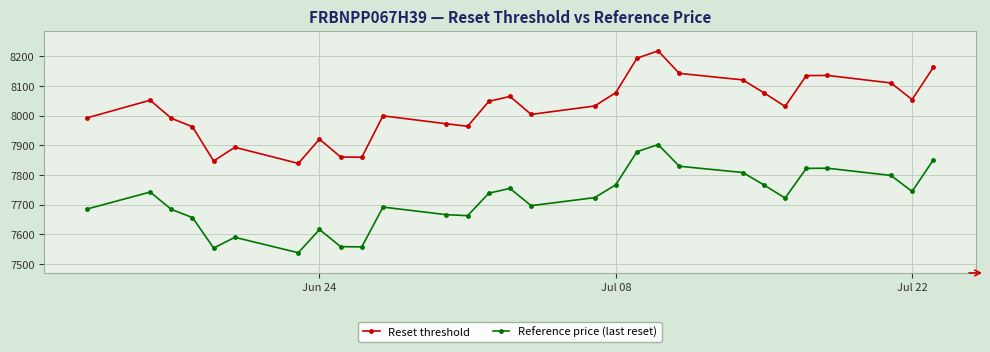

How many interior local valleys does the Reference price (last reset) series have?

7